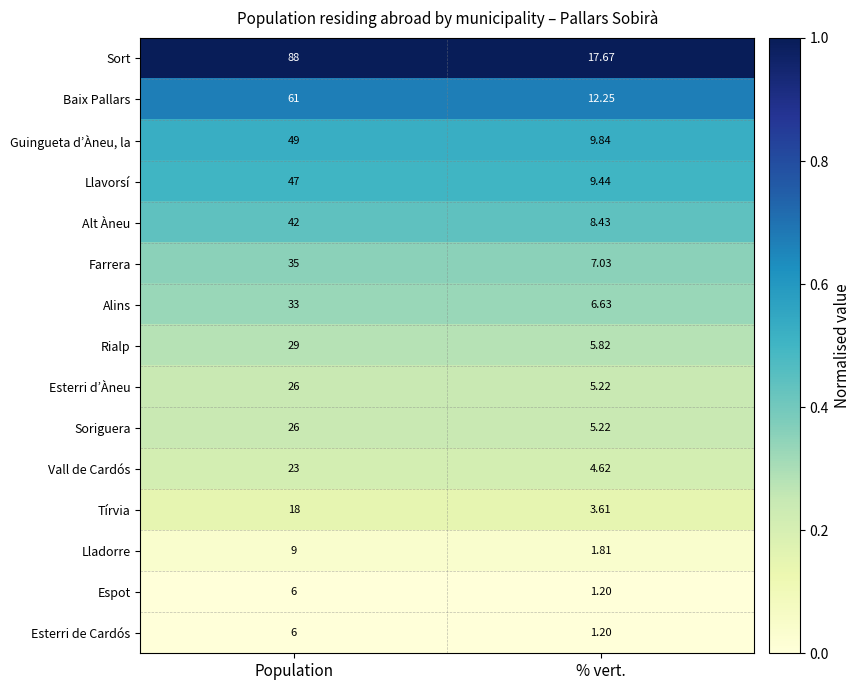

Which label corresponds to the smallest value in the chart?

% vert.